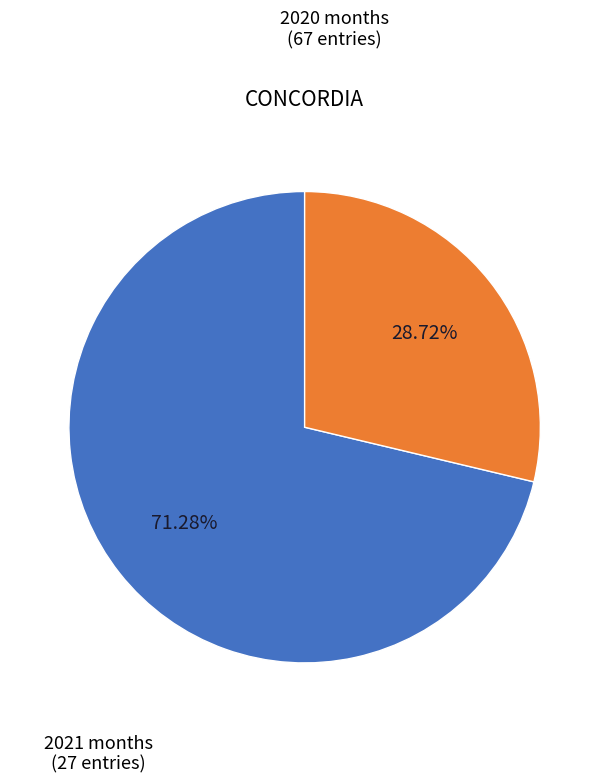

Do 2020 months and 2021 months together represent more than half of the pie?

Yes